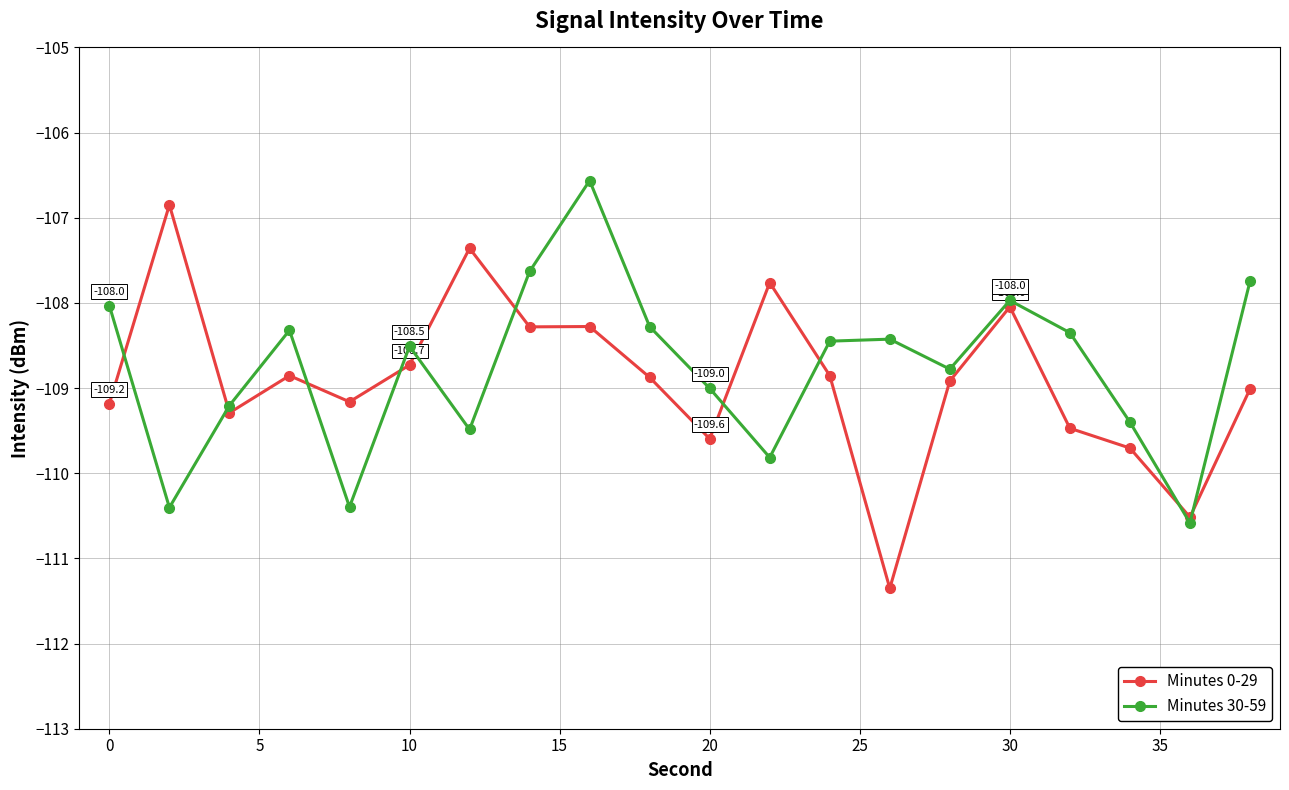

What is the value of the Minutes 0-29 point at the 5th from the left?

-109.2